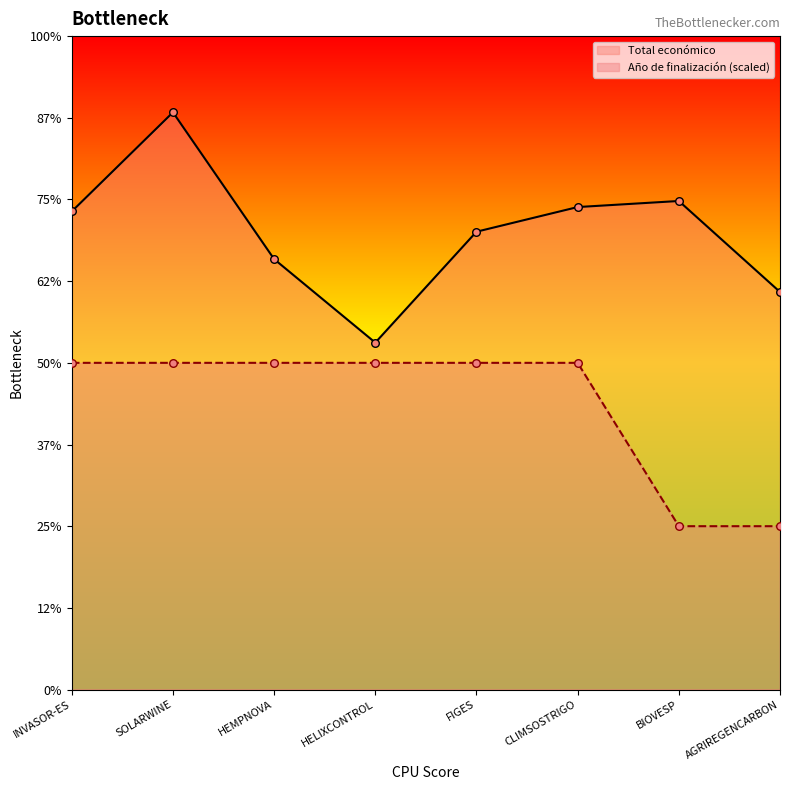

Which series has the largest total across all categories?

Total económico